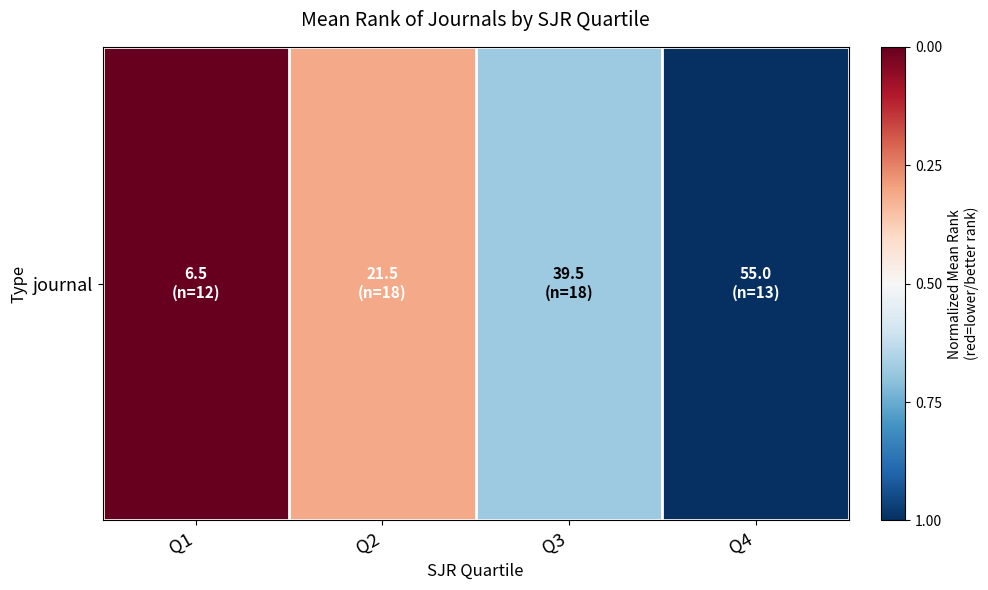

Rank the categories by value from lowest to highest.

Q4, Q3, Q2, Q1